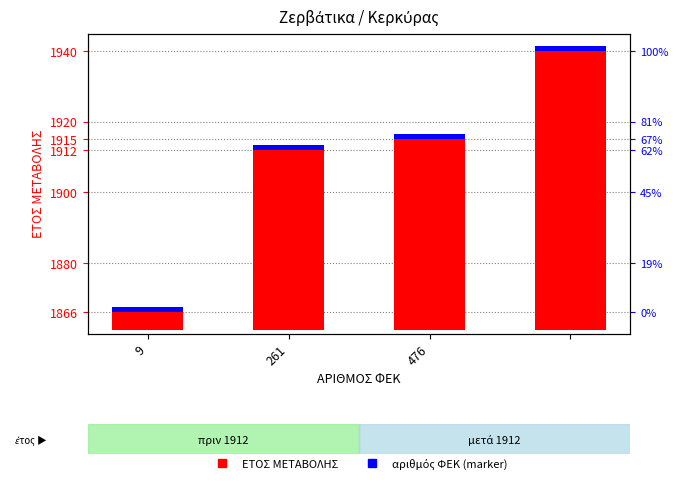

What is the label of the 2nd bar from the right?

476